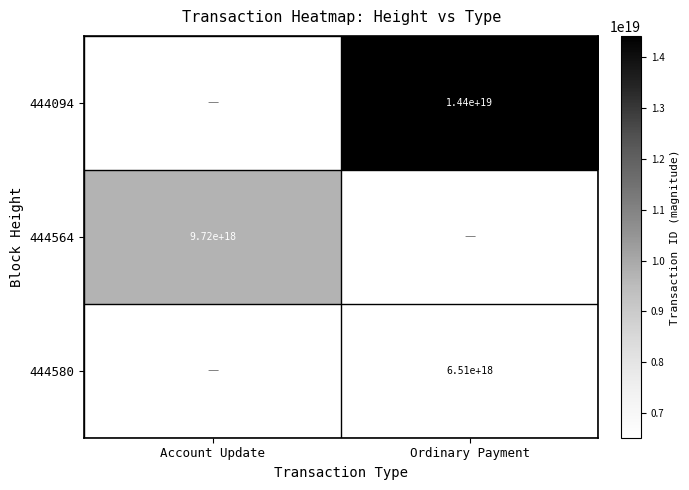

The value of 444564 at Account Update is 4023597936696805376. True or false?

False